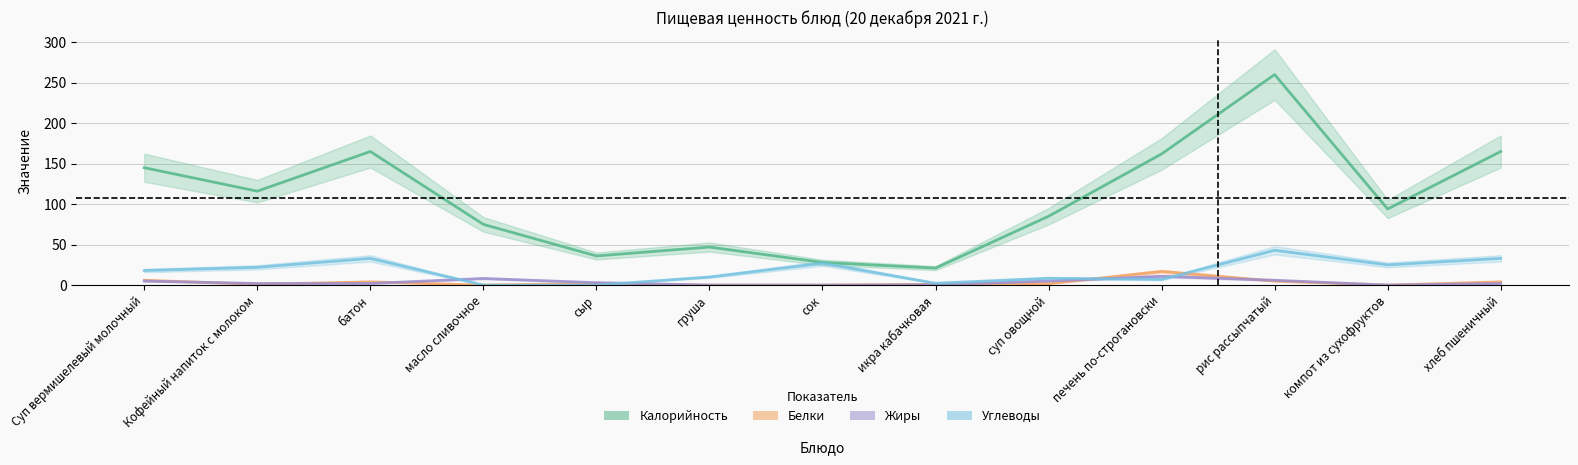

How many positive values does the Углеводы series have?

11